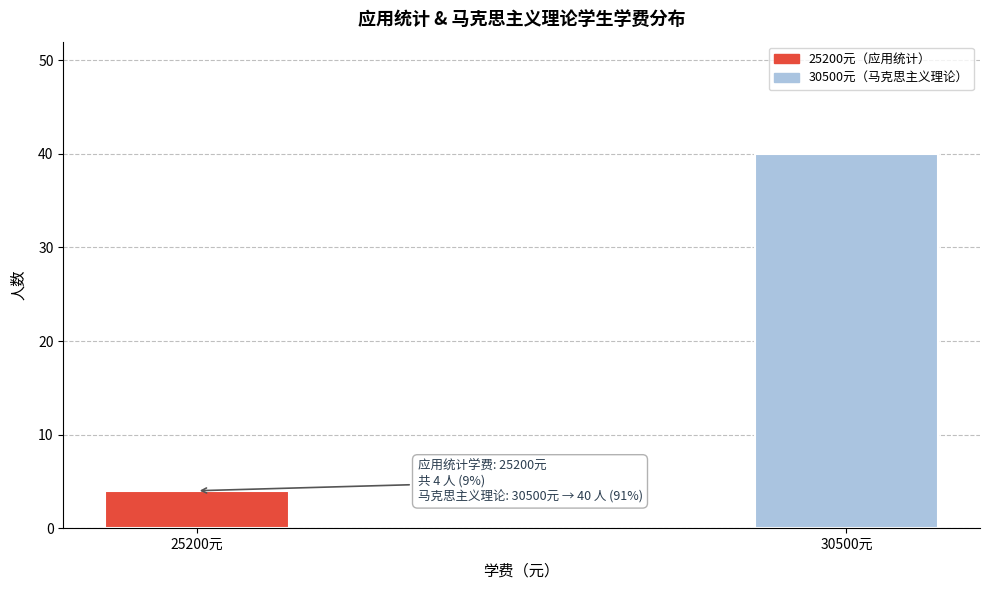

Reading left to right, what are all the values shown in this chart?

25200元=4	30500元=40